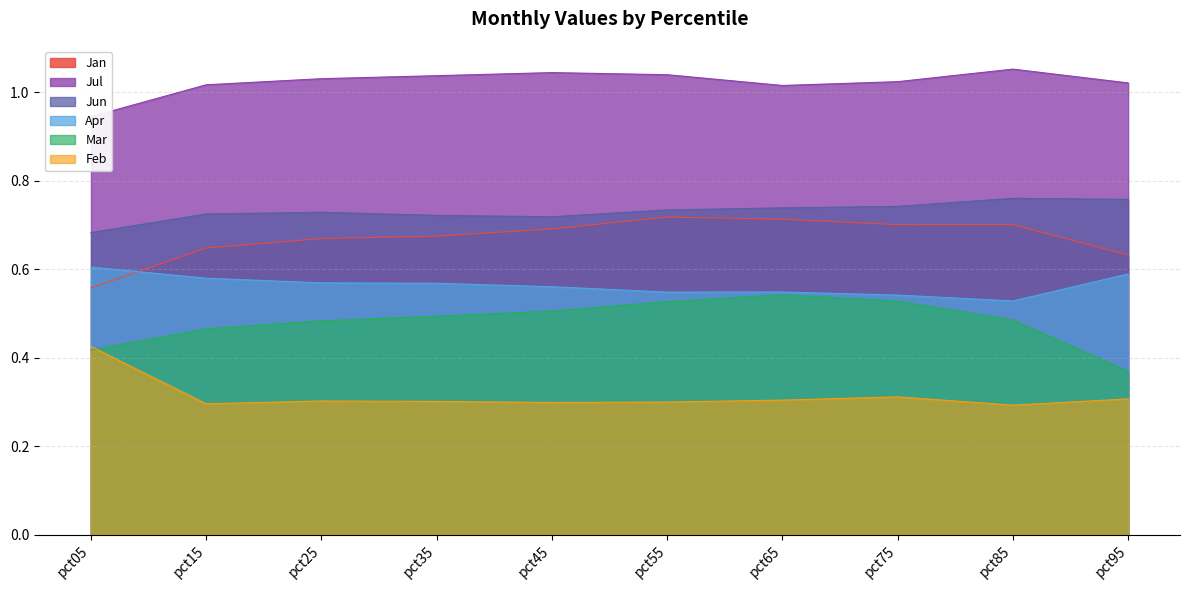

Reading left to right, extract all data points from this chart.

Jan: 0.6	0.6	0.7	0.7	0.7	0.7	0.7	0.7	0.7	0.6
Feb: 0.4	0.3	0.3	0.3	0.3	0.3	0.3	0.3	0.3	0.3
Mar: 0.4	0.5	0.5	0.5	0.5	0.5	0.5	0.5	0.5	0.4
Apr: 0.6	0.6	0.6	0.6	0.6	0.5	0.5	0.5	0.5	0.6
Jun: 0.7	0.7	0.7	0.7	0.7	0.7	0.7	0.7	0.8	0.8
Jul: 0.9	1.0	1.0	1.0	1.0	1.0	1.0	1.0	1.1	1.0